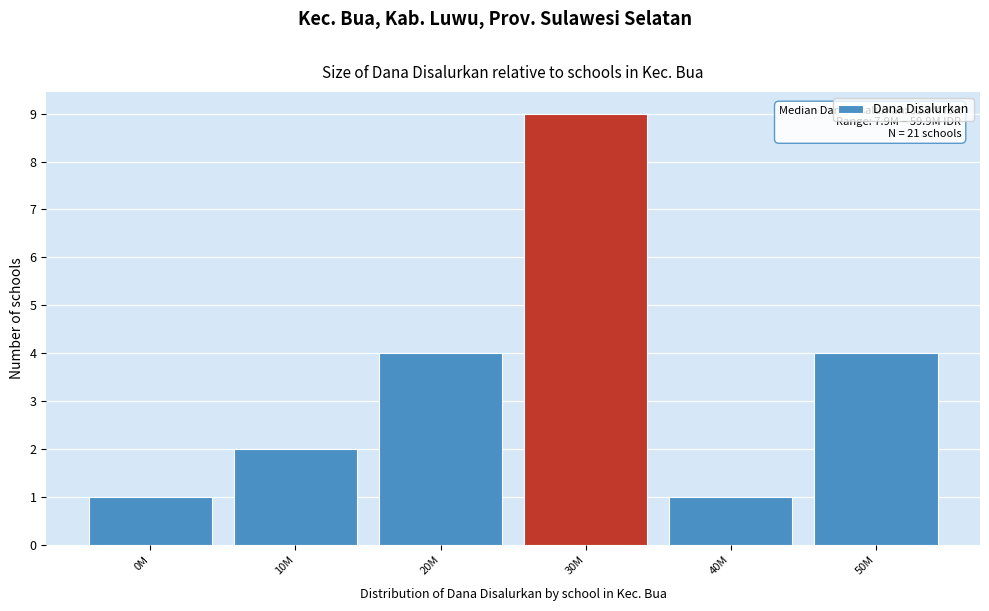

Reading left to right, extract all data points from this chart.

0M=1	10M=2	20M=4	30M=9	40M=1	50M=4